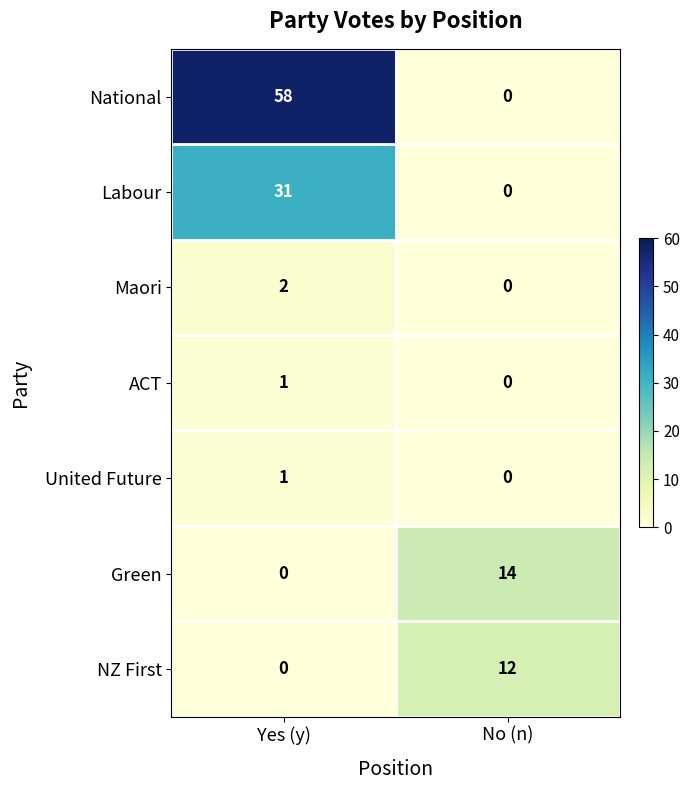

Where is Green nearest to the value 7?

Yes (y)